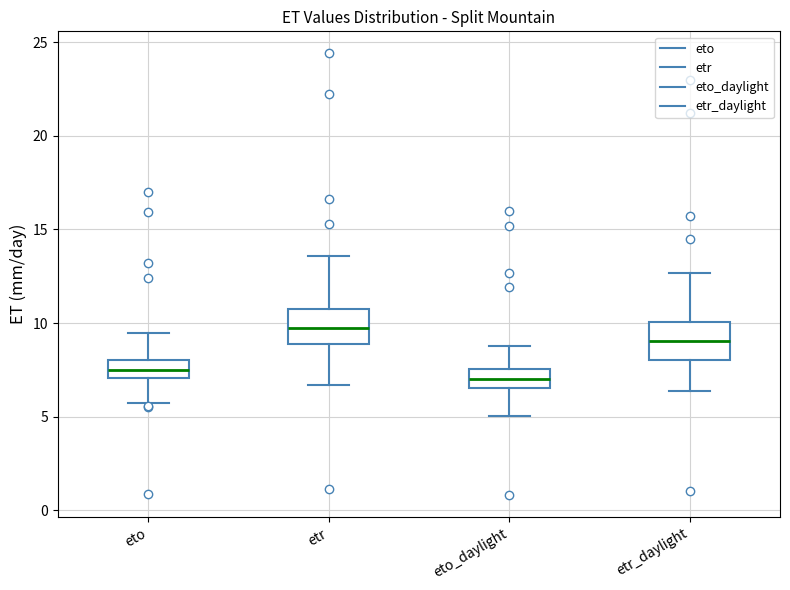

Where does the median line of the box for eto_daylight sit on the y-axis? The values are not printed on the chart, so give them approximately, as read against the axis.

7.0